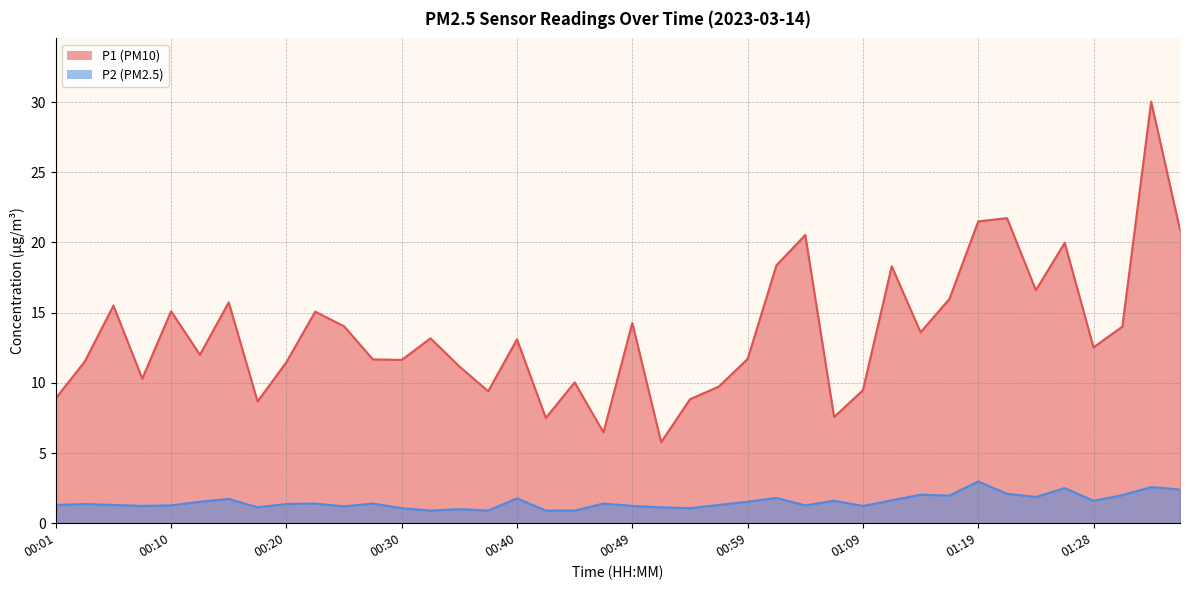

What is the difference between the P1 values at 01:19 and 01:09?

12.0